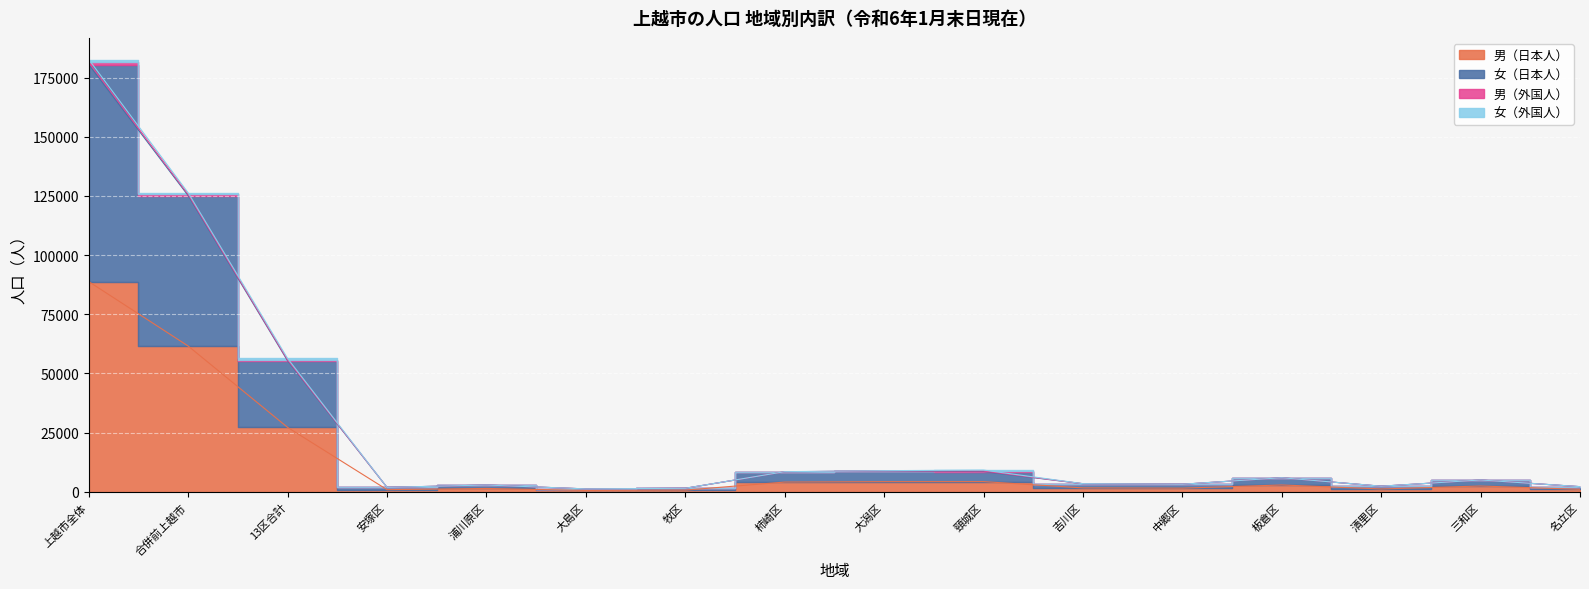

Which series has the widest spread of values?

女（日本人）